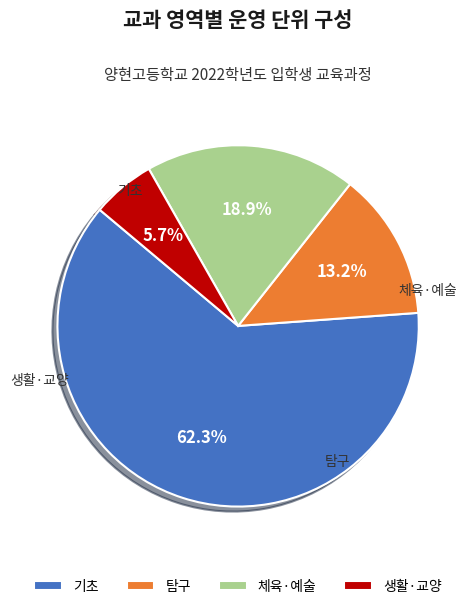

Is the sum of 기초 and 체육·예술 greater than half?

Yes